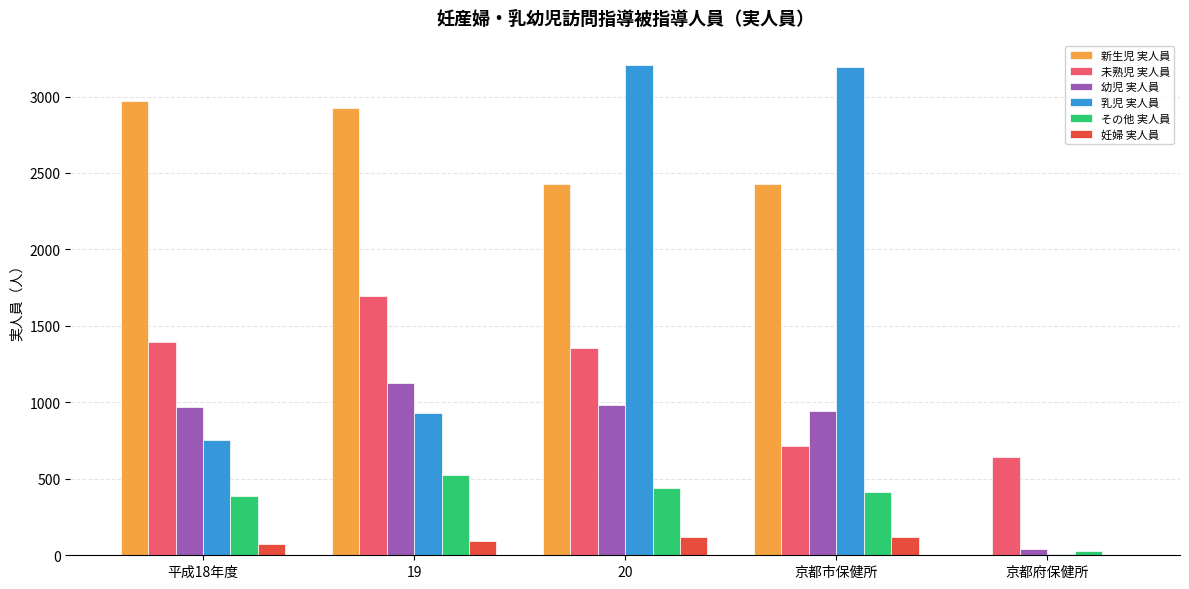

The その他 実人員 series shows 387 at 平成18年度. True or false?

True